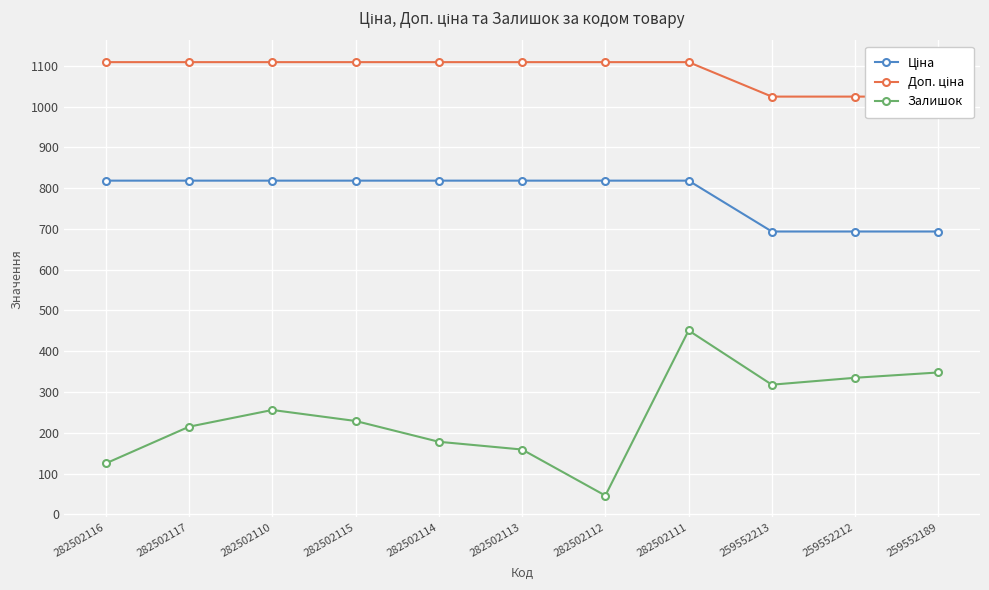

Is it true that Ціна equals 693.7 at 259552213?

True